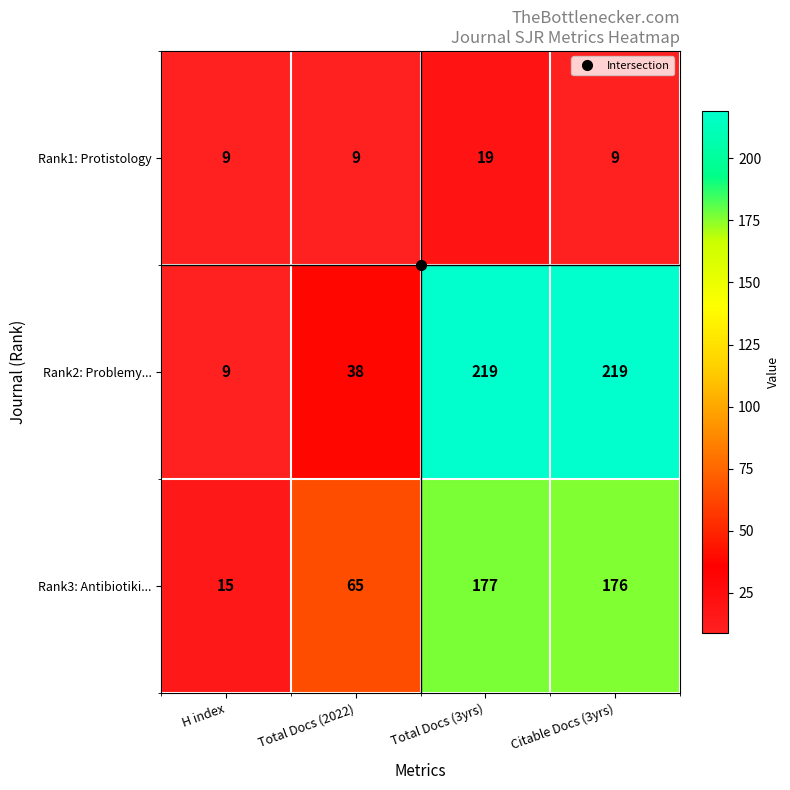

What value does the Rank1: Protistology series have at Total Docs (2022), to the nearest 5?

10